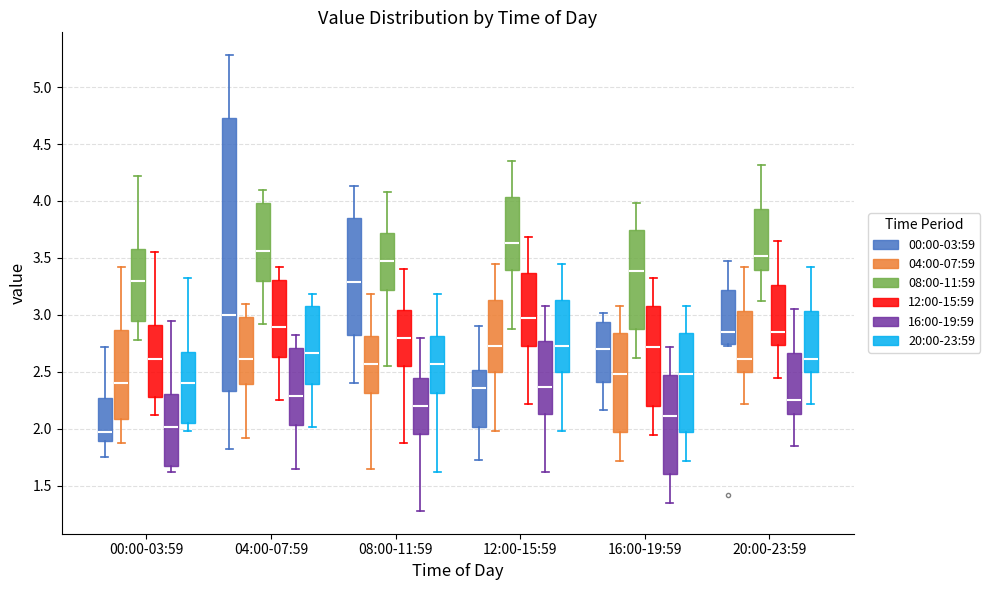

Where does the lower whisker of the box for 00:00-03:59 (00:00-03:59) end on the y-axis? The values are not printed on the chart, so give them approximately, as read against the axis.

1.75